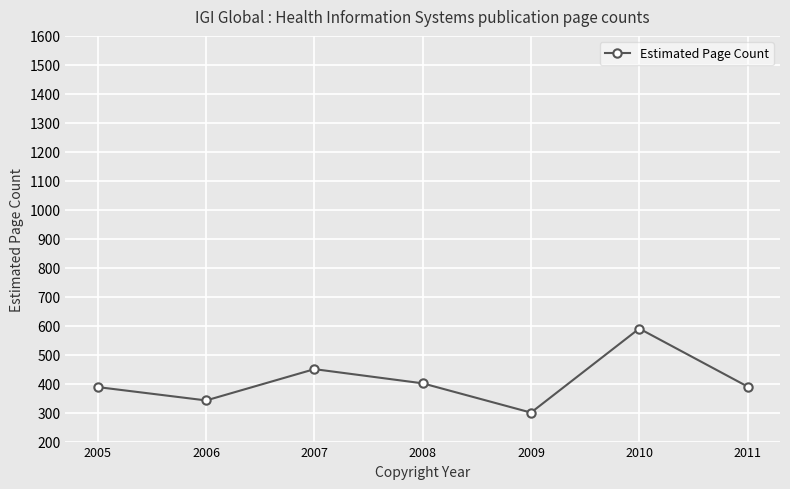

Between 2007 and 2011, which is larger?

2007